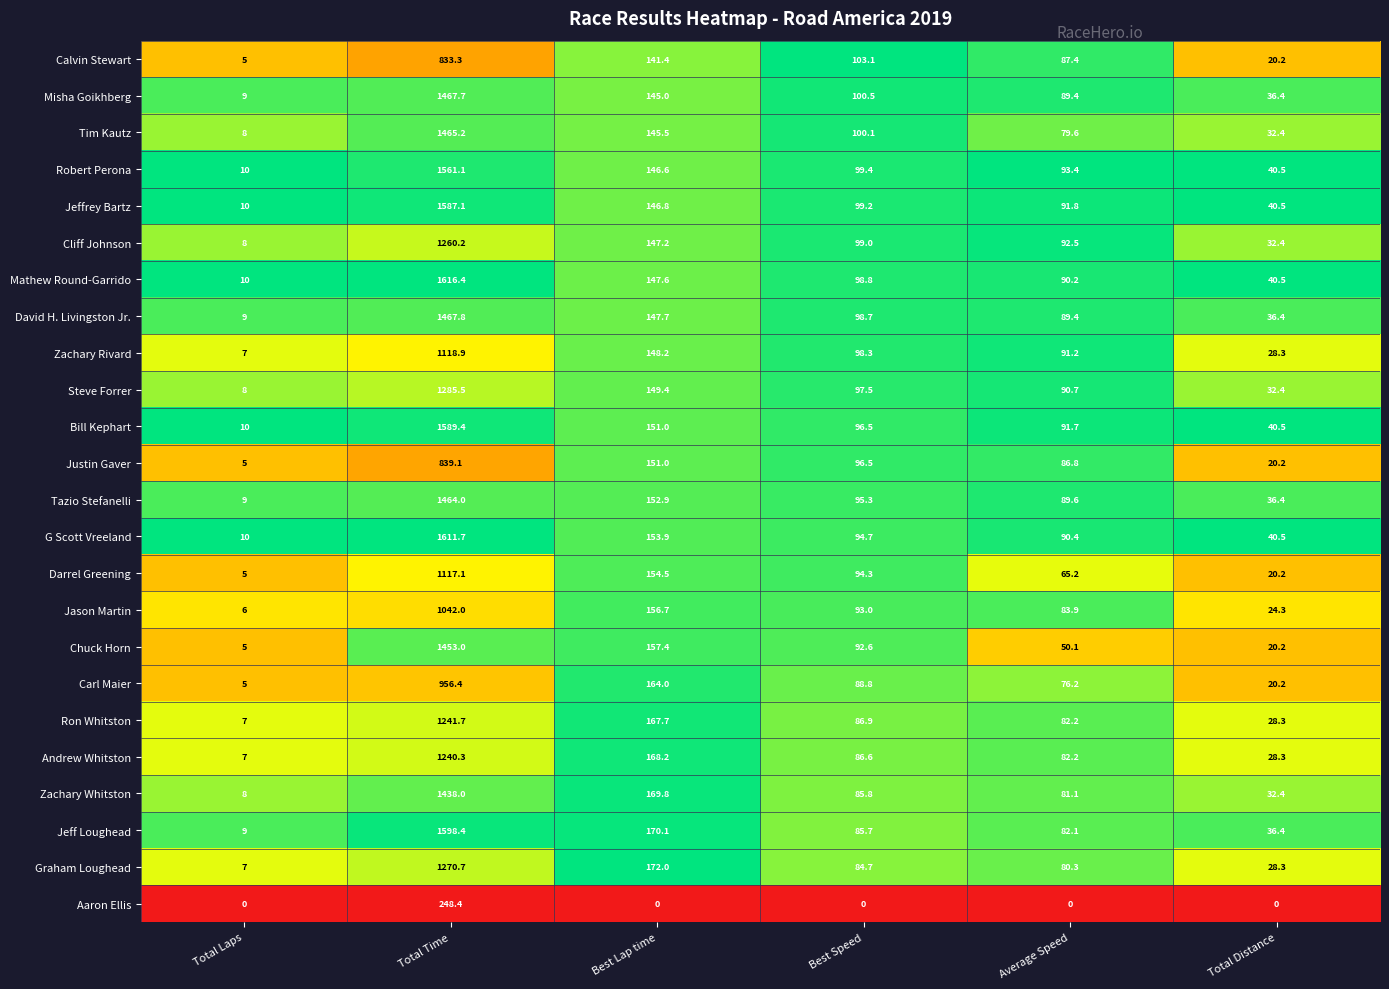

At which label does Cliff Johnson first exceed 99?

Total Time